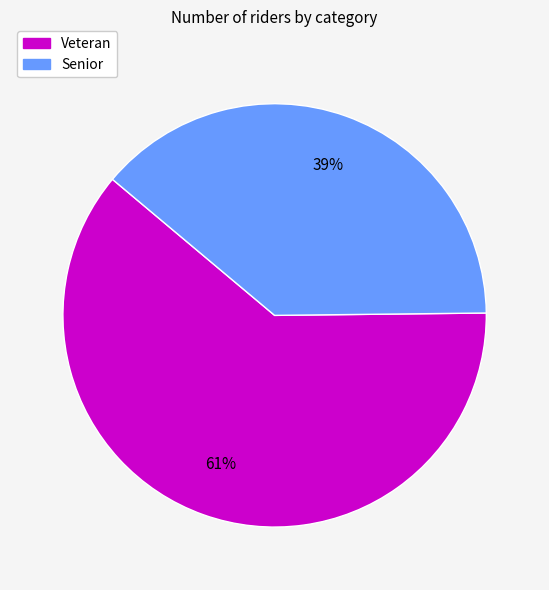

How many slices are in this pie chart?

2